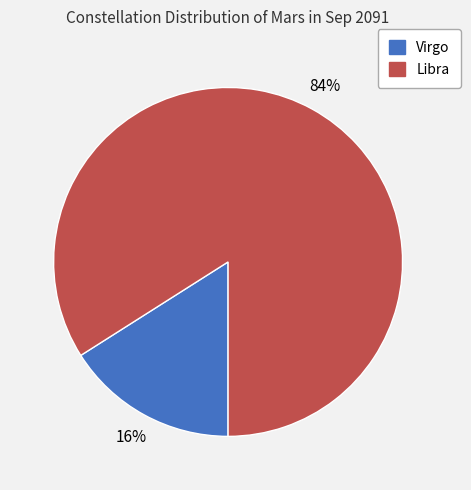

Rank the categories by value from lowest to highest.

Virgo, Libra